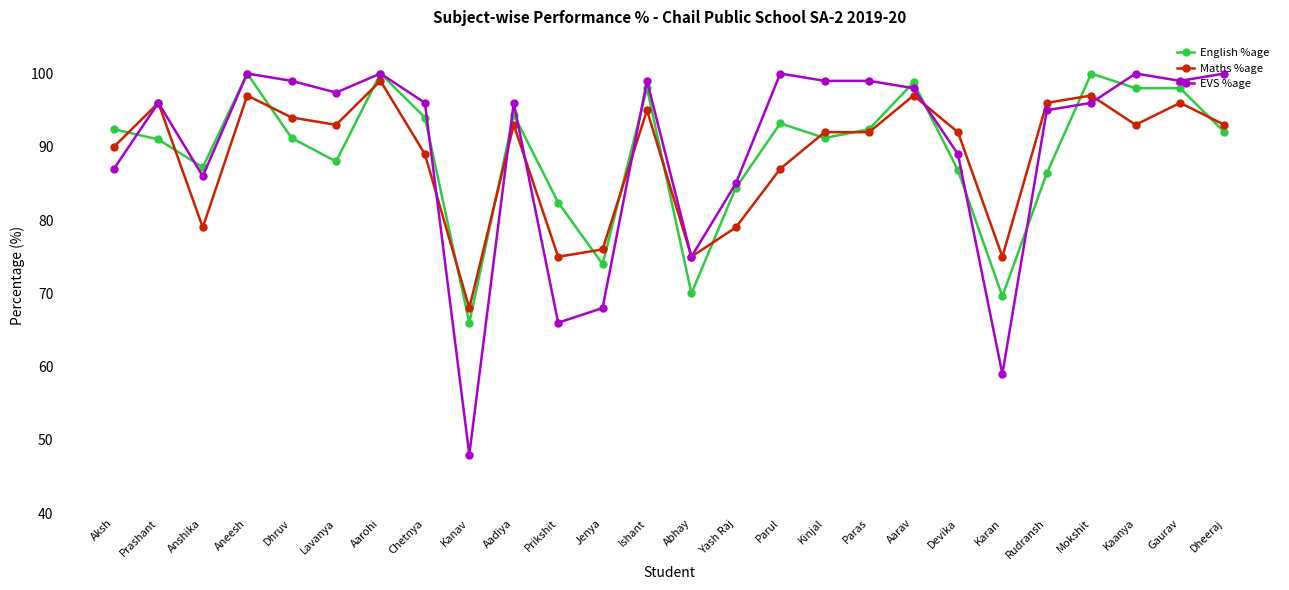

What is the average value of the Maths %age series?

88.8